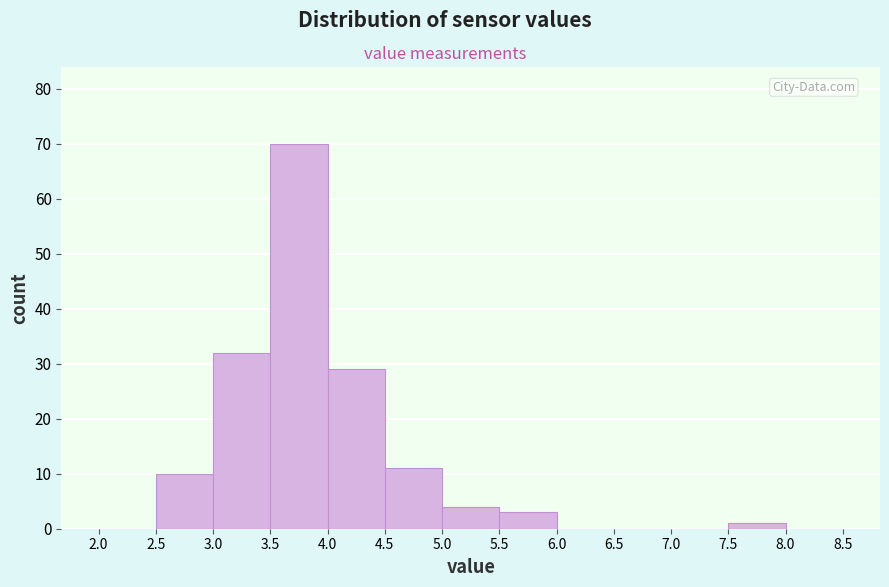

What is the height of the bar covering 5.0 to 5.5 on the x-axis? The values are not printed on the chart, so give them approximately, as read against the axis.

4